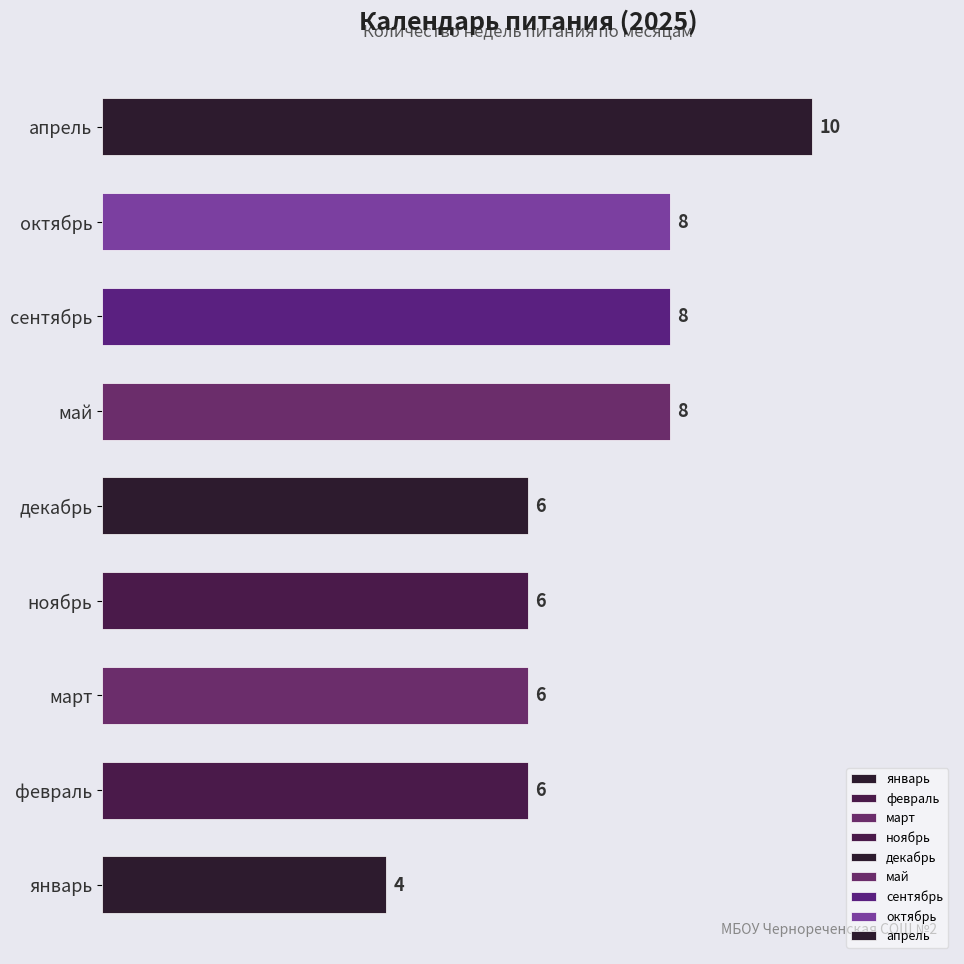

The value at февраль is 6. True or false?

True